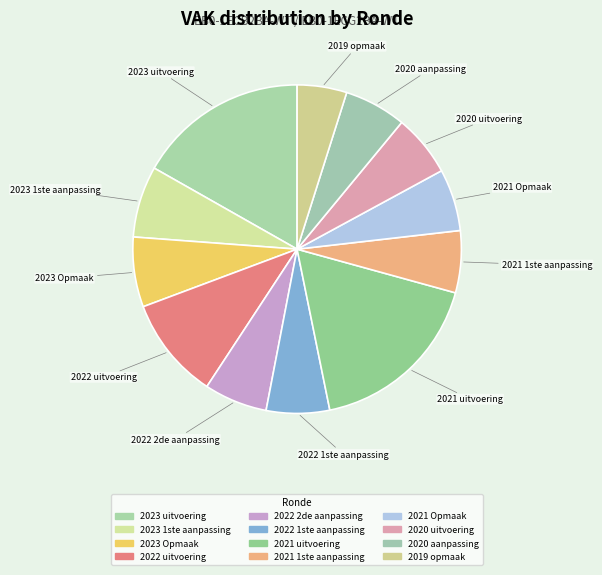

How many segments does this pie chart have?

12